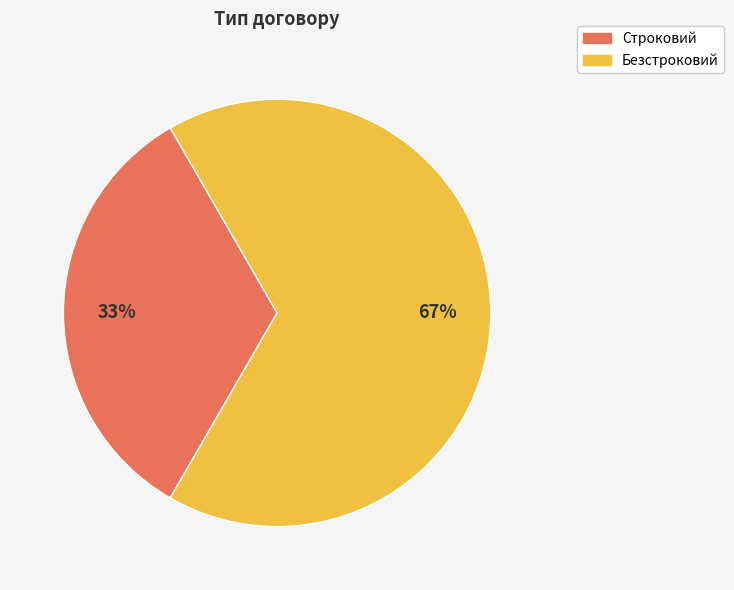

Which category has the biggest portion of the pie?

Безстроковий